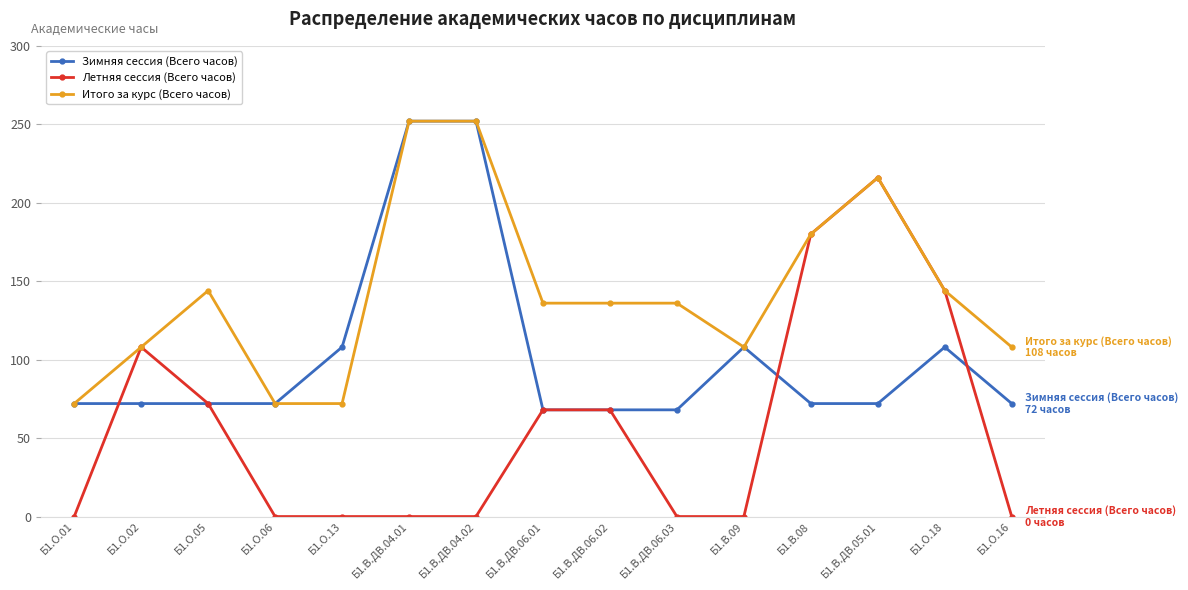

True or false: Летняя сессия (Всего часов) and Зимняя сессия (Всего часов) cross at least once.

True